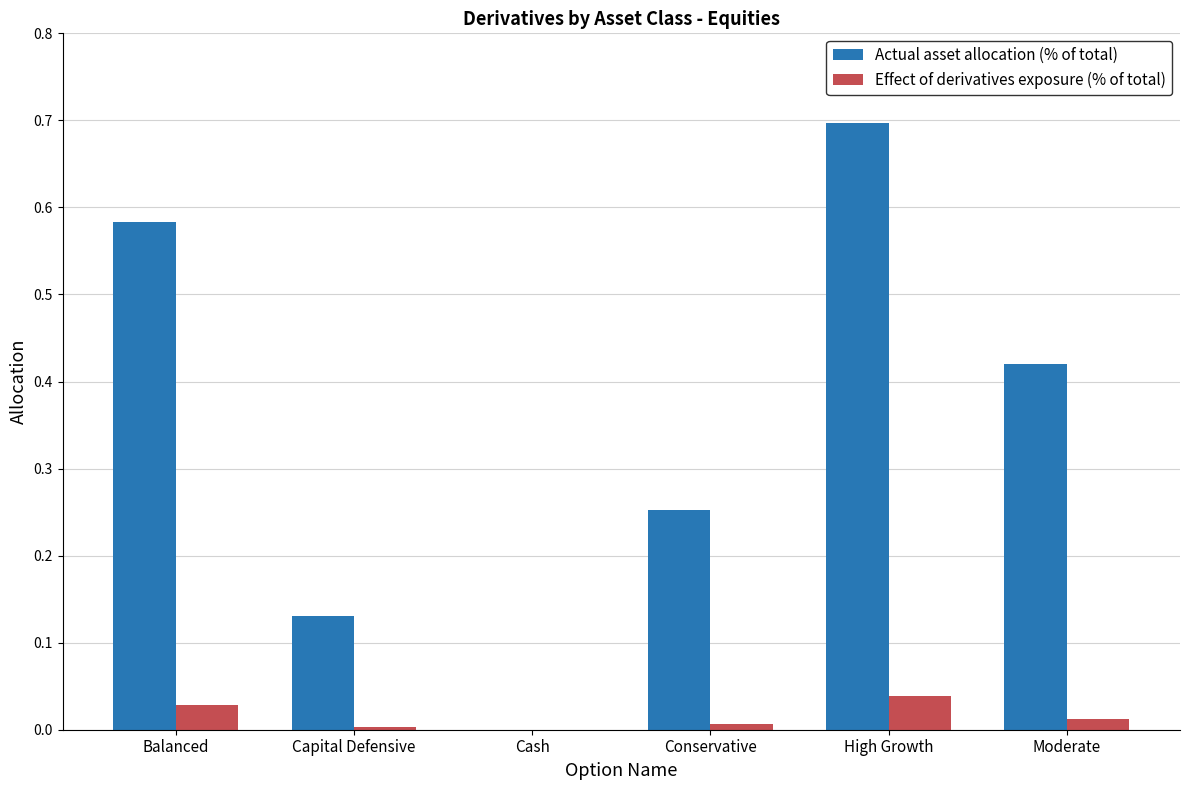

Which label corresponds to the largest value in the chart?

High Growth